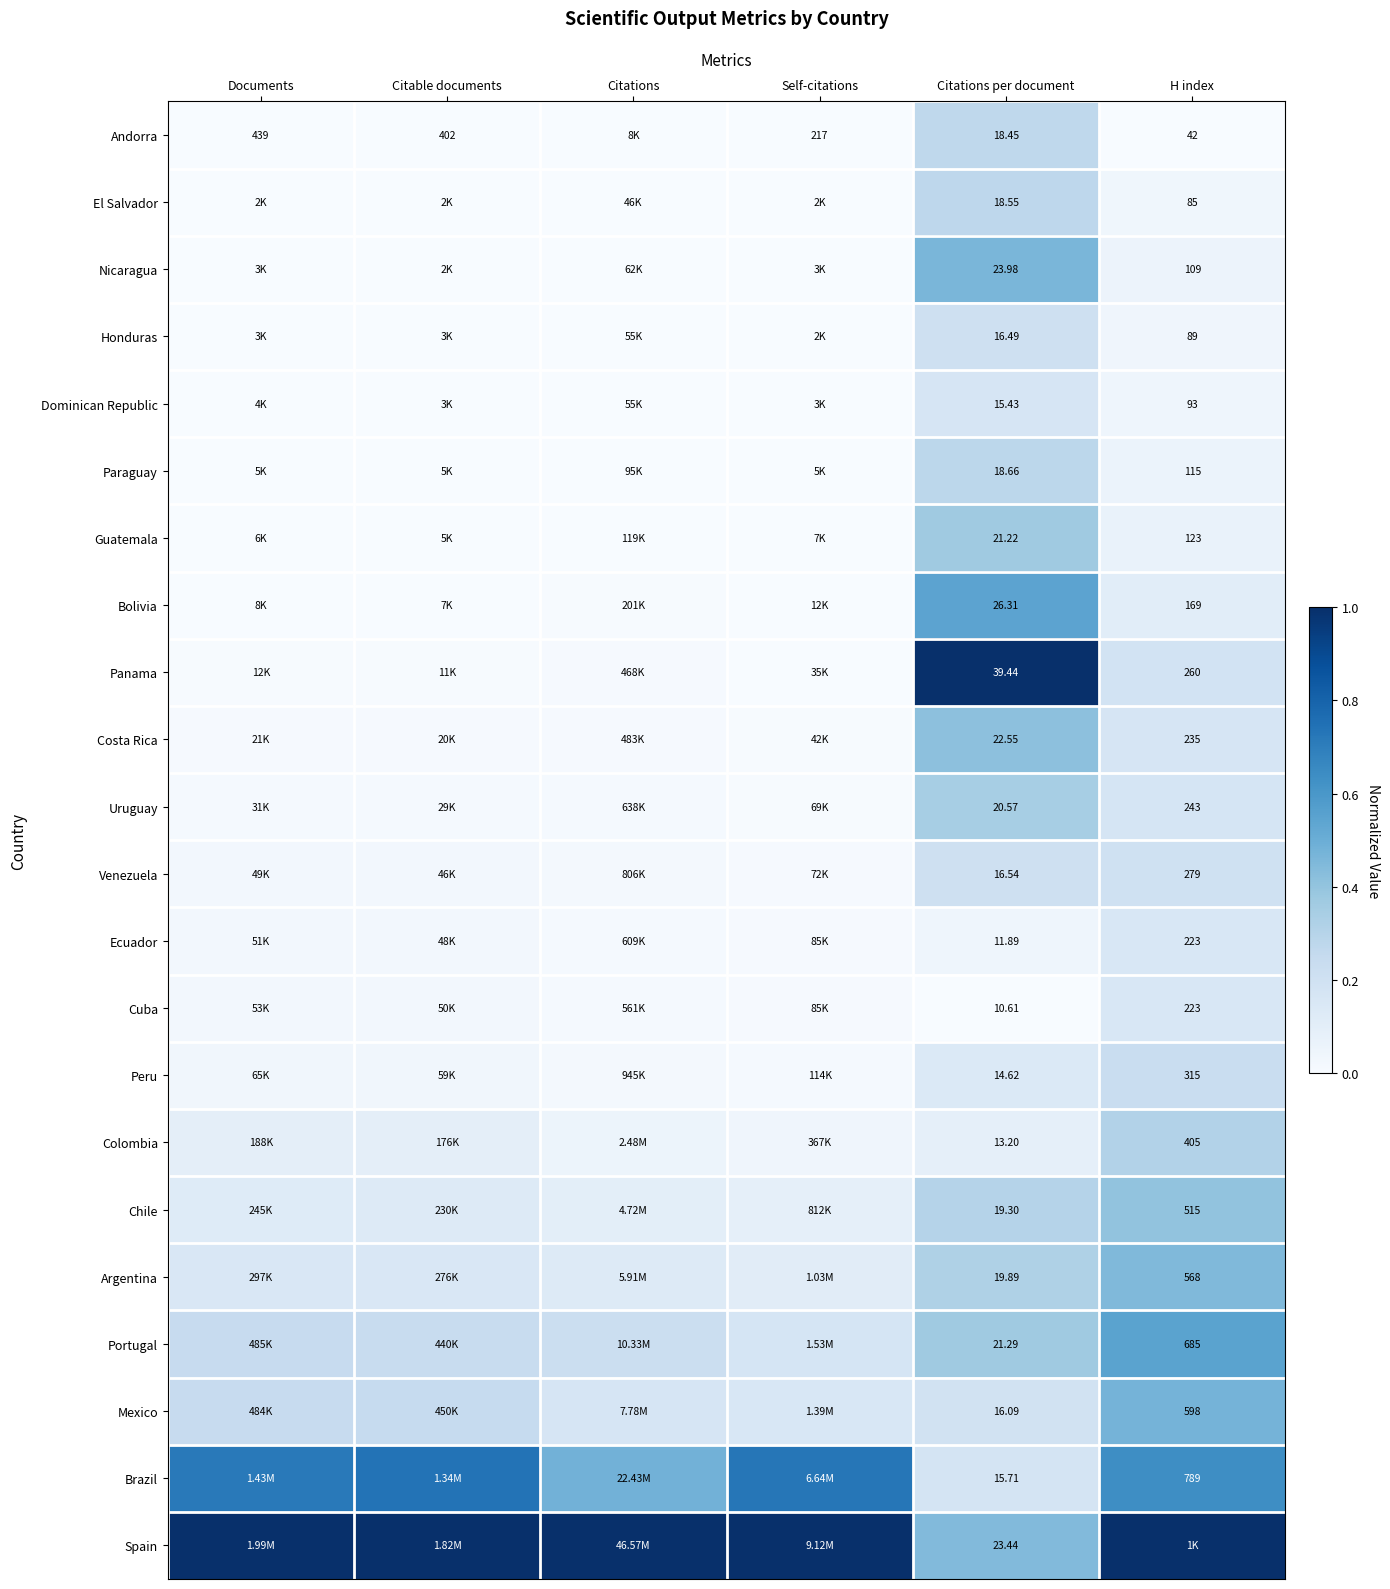

At Citations per document, list the series in order from smallest to largest.

Cuba, Ecuador, Colombia, Peru, Dominican Republic, Brazil, Mexico, Honduras, Venezuela, Andorra, El Salvador, Paraguay, Chile, Argentina, Uruguay, Guatemala, Portugal, Costa Rica, Spain, Nicaragua, Bolivia, Panama